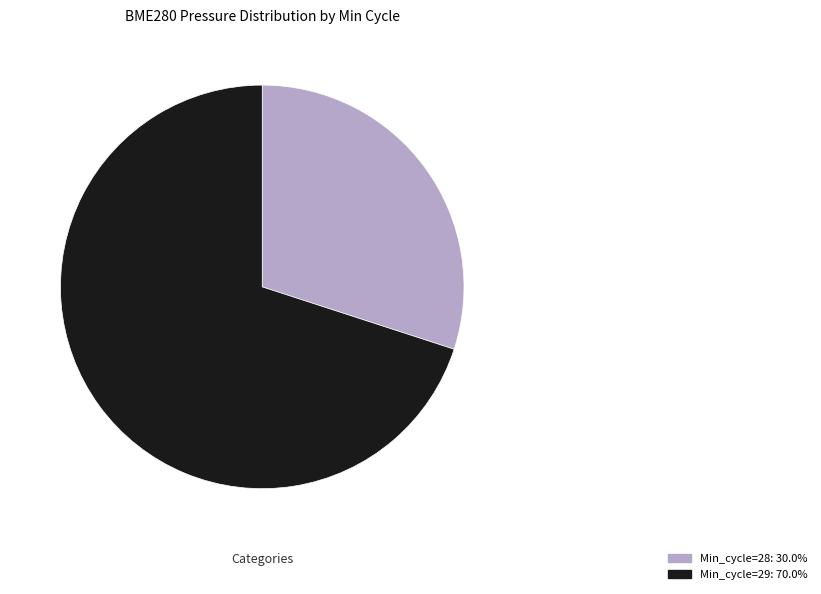

What is the ratio of the value at Min_cycle=28: 30.0% to the value at Min_cycle=29: 70.0%?

0.4